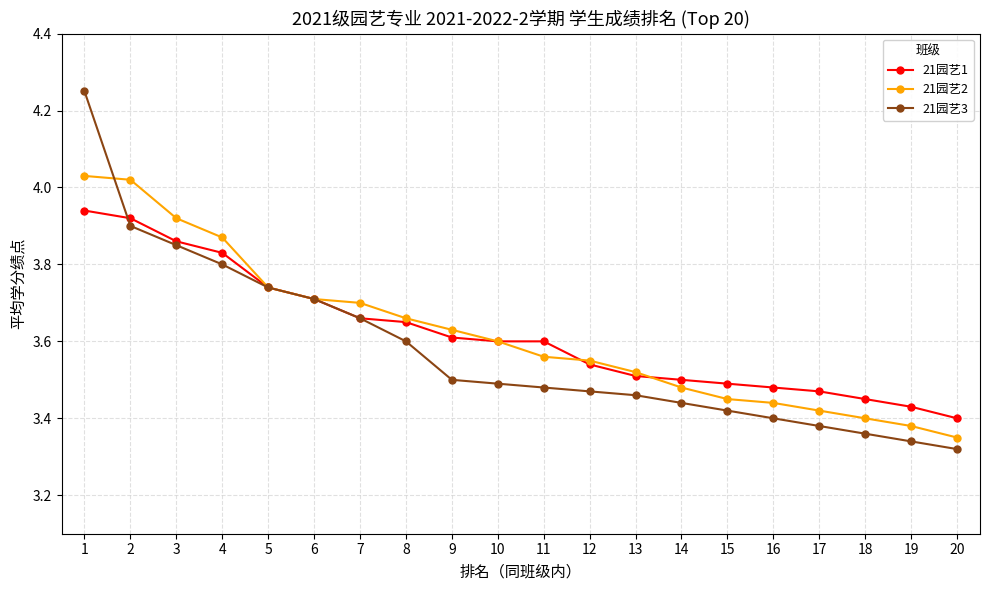

What is the sum of all 21园艺2 values?

72.4